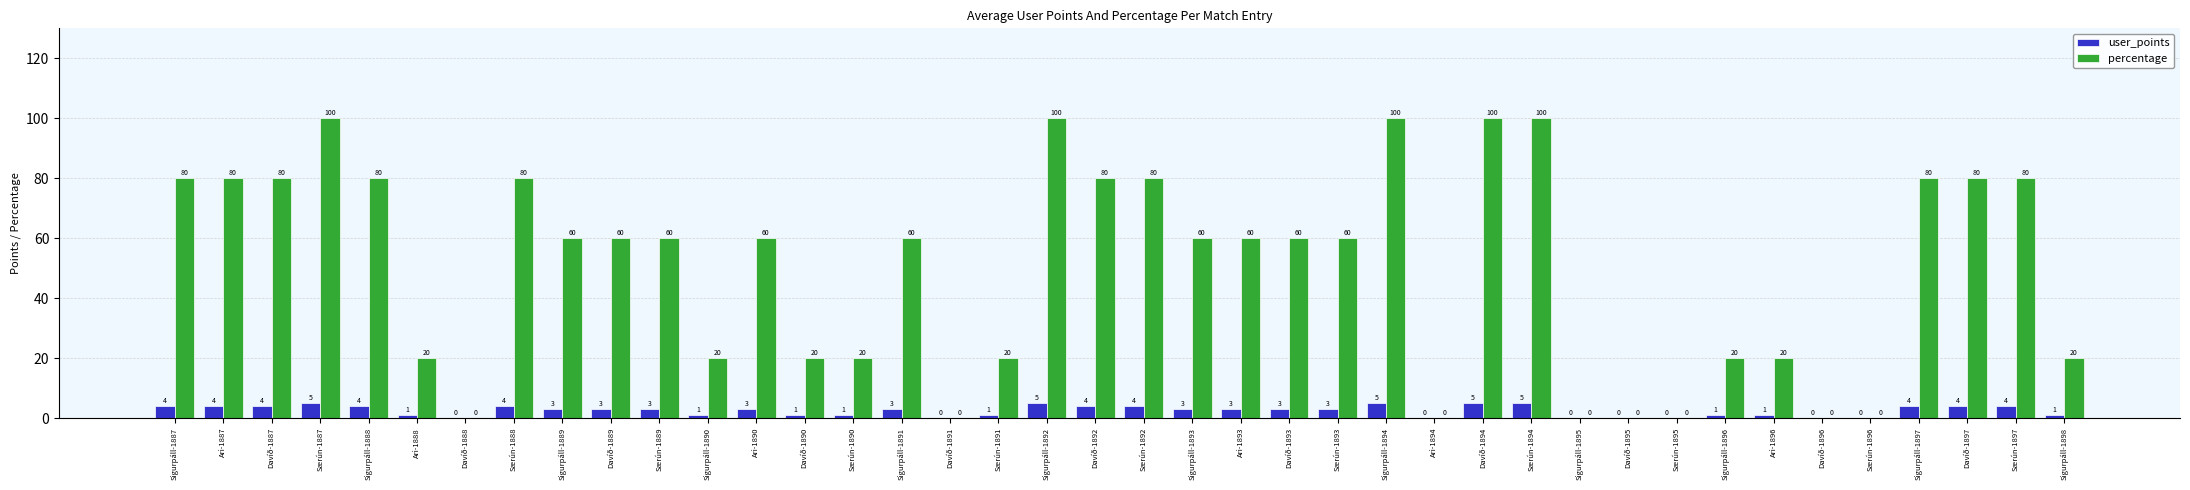

How many groups of bars are there?

40